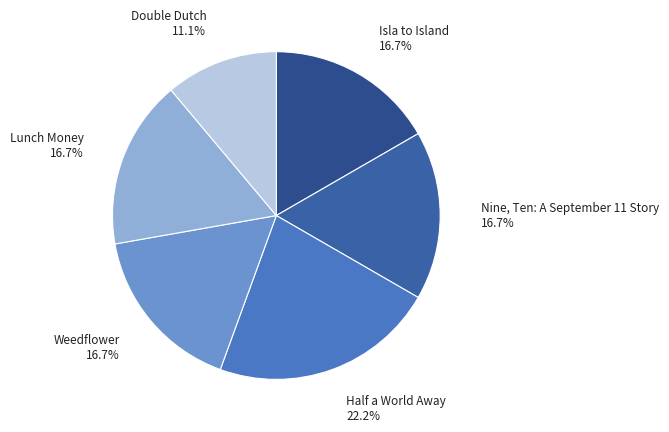

Count the number of slices in the pie.

6